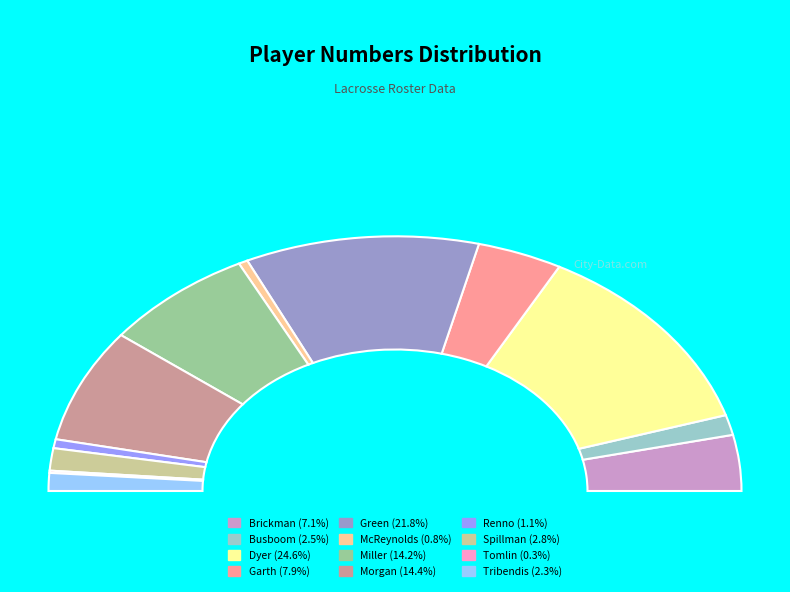

What is the ratio of the value at Busboom to the value at Brickman?

0.4